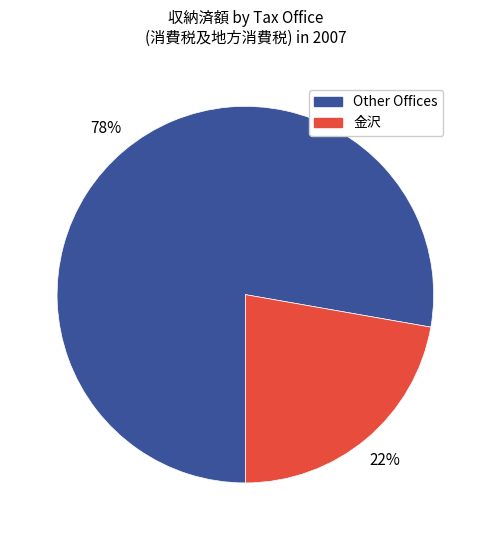

What is the largest slice in the pie chart?

Other Offices